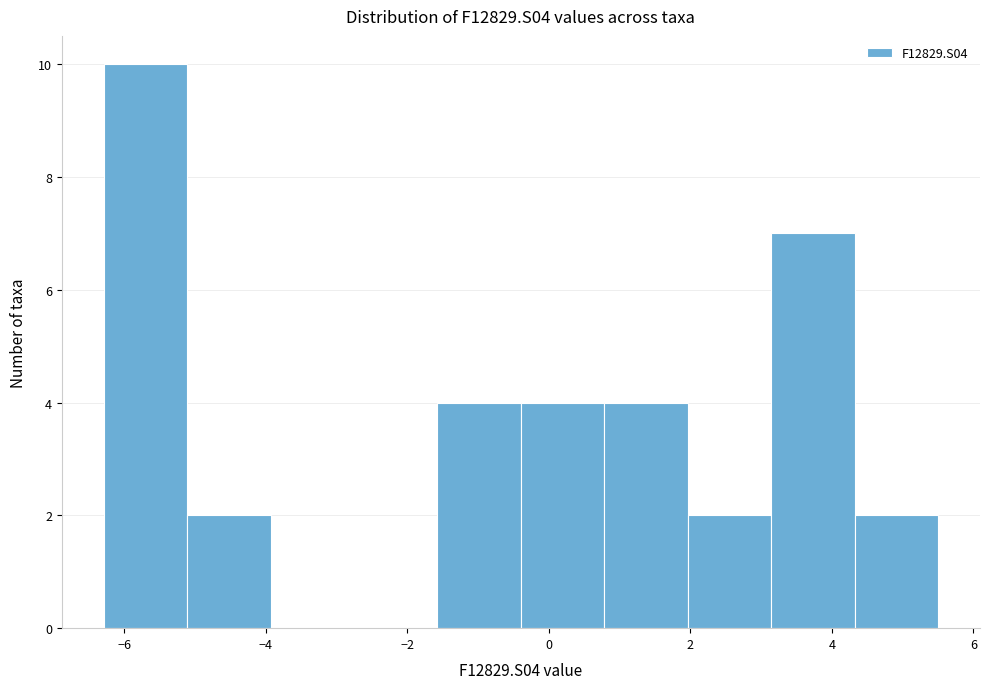

Reading left to right, list every bar in this chart as the range it spans on the x-axis followed by its height. Neither the bar edges nor the heights are printed on the chart, so give them approximately, as read against the axes.

-6.2 to -5.2: 10
-5.2 to -4.0: 2
-4.0 to -2.8: 0
-2.8 to -1.6: 0
-1.6 to -0.4: 4
-0.4 to 0.8: 4
0.8 to 2.0: 4
2.0 to 3.2: 2
3.2 to 4.4: 7
4.4 to 5.6: 2